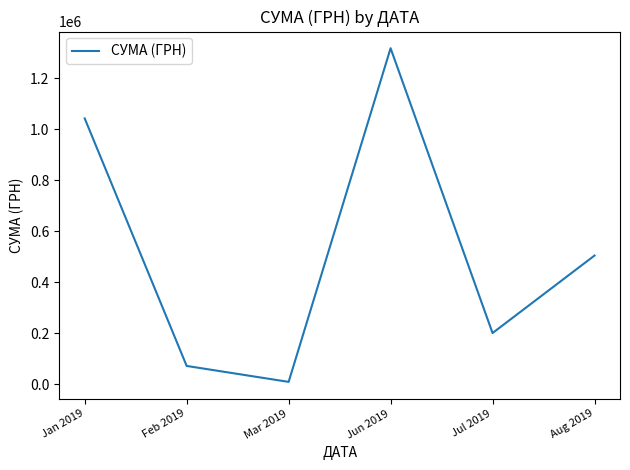

What is the difference between the maximum and minimum values?

1308566.8